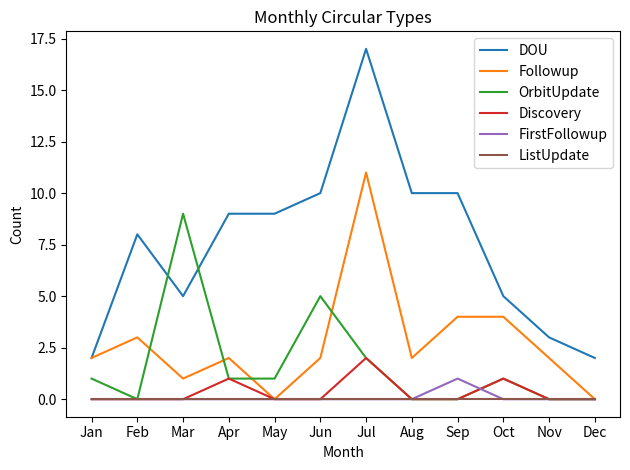

Is the value of Followup at Jul greater than the value of FirstFollowup at Dec?

Yes